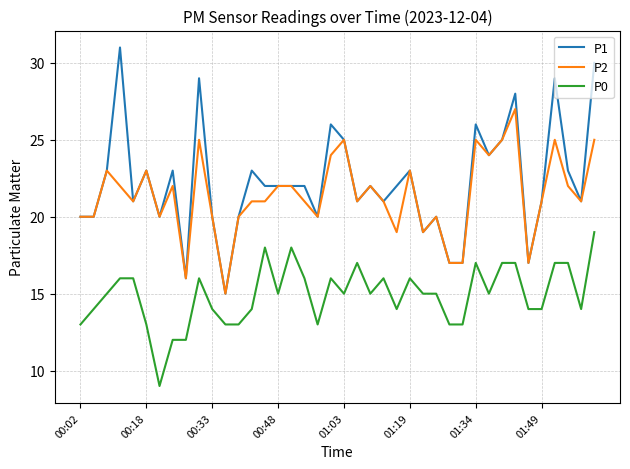

True or false: P2 and P0 cross at least once.

False